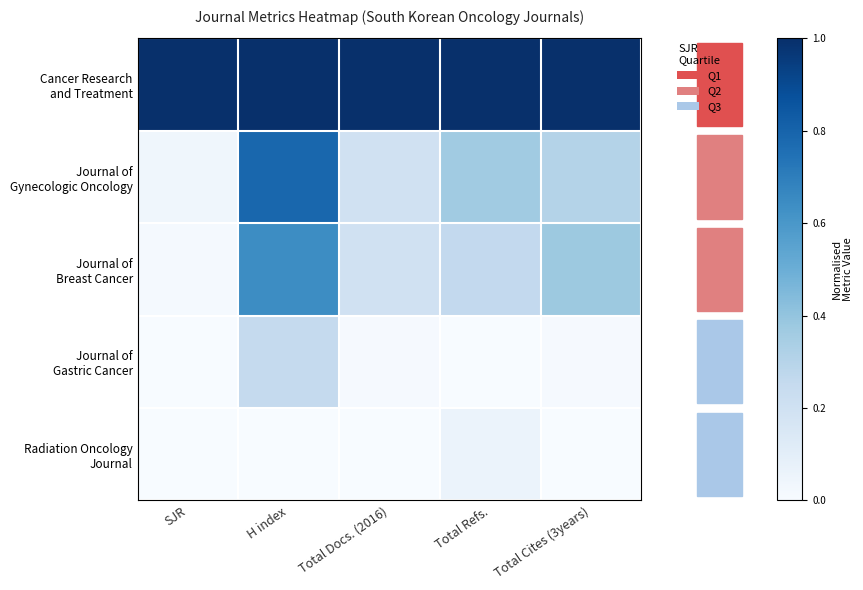

What is the difference between the highest and lowest values at SJR?

1.0